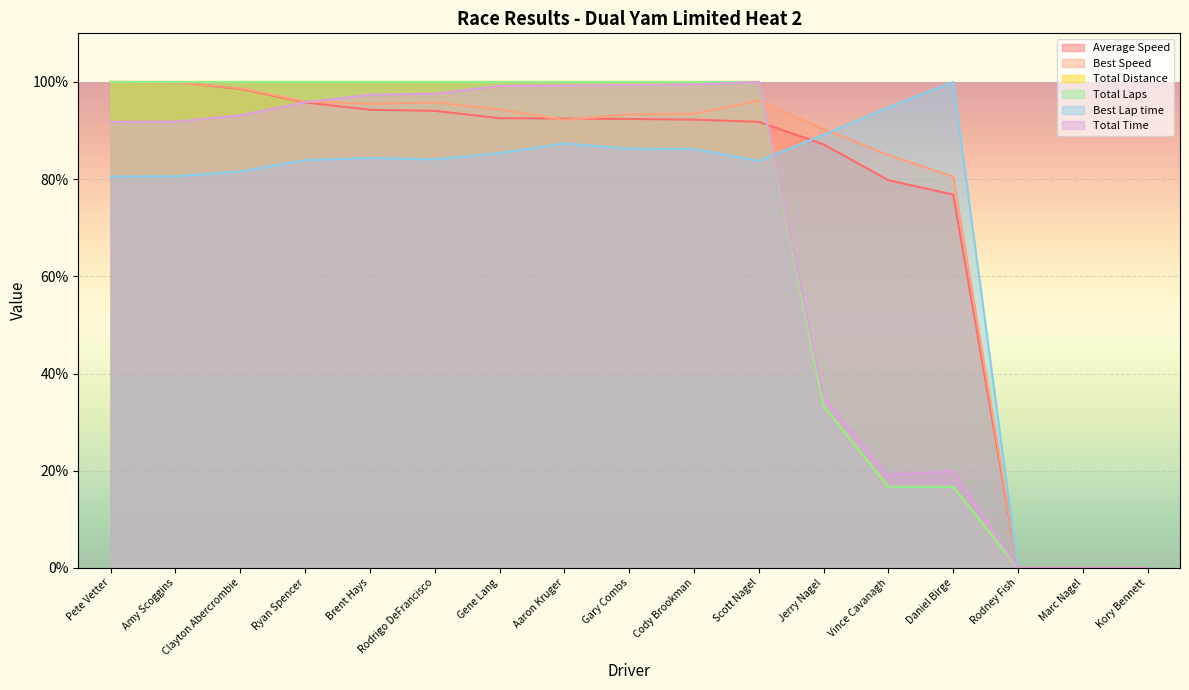

Is it true that Total Laps equals -50.8 at Marc Nagel?

False